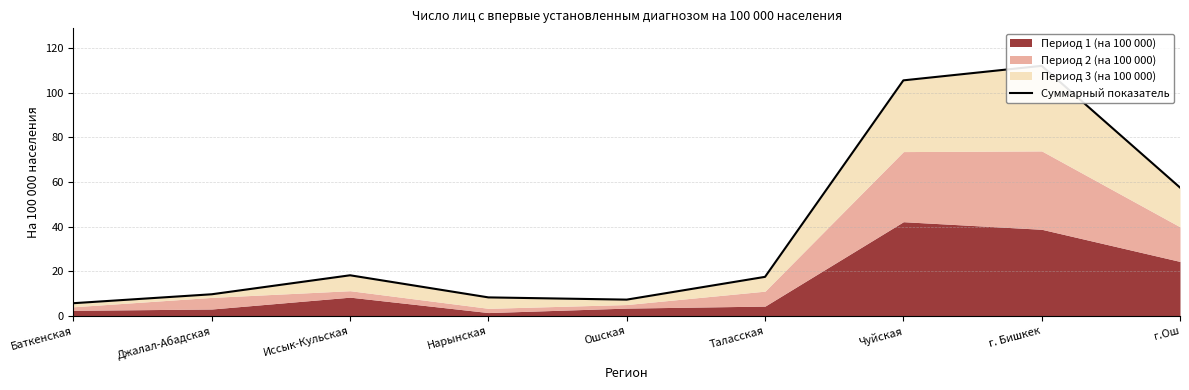

Reading left to right, extract all data points from this chart.

Баткенская=5.7	Джалал-Абадская=9.7	Иссык-Кульская=18.2	Нарынская=8.3	Ошская=7.3	Таласская=17.5	Чуйская=105.5	г. Бишкек=112.0	г.Ош=57.5